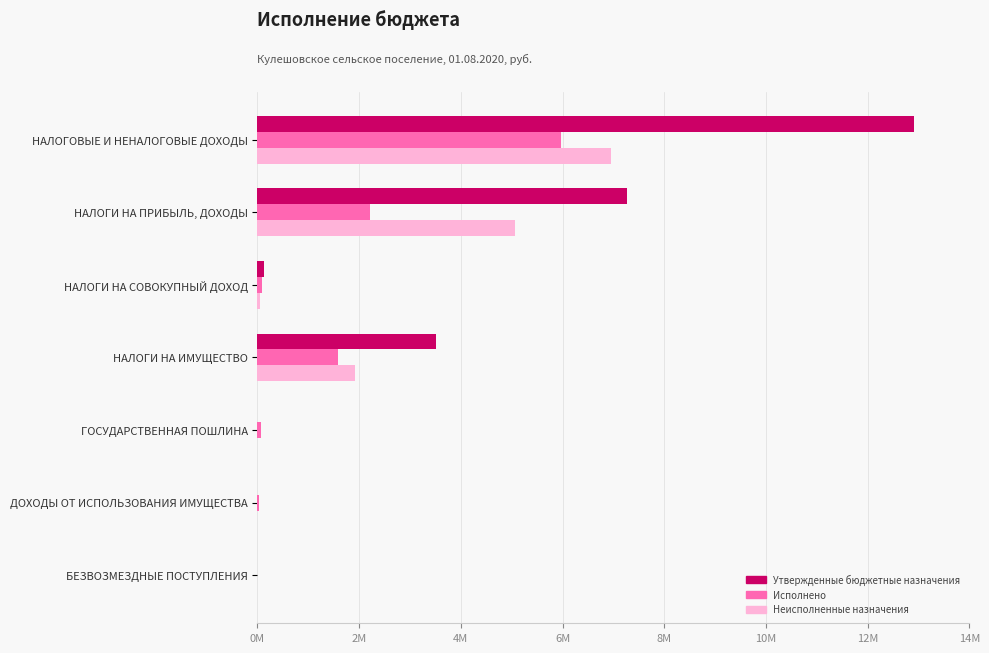

What are all the series names shown in the legend?

Утвержденные бюджетные назначения, Исполнено, Неисполненные назначения